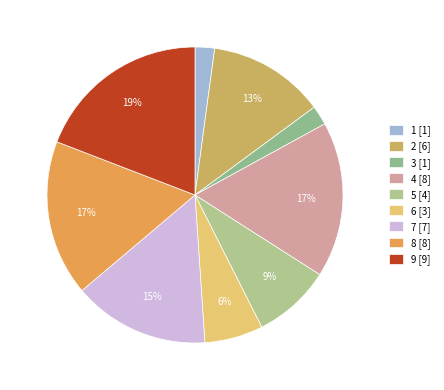

Does 1 account for over 50% of the chart?

No